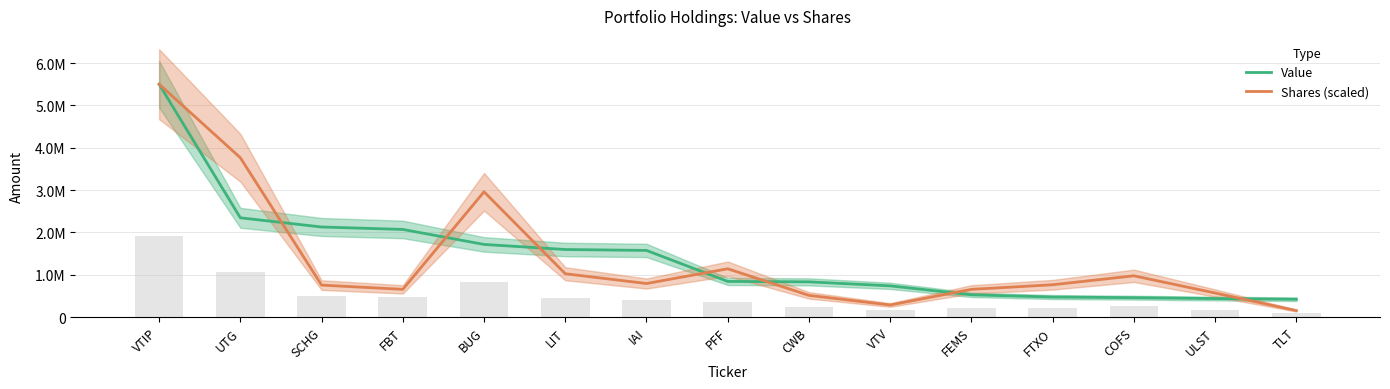

How many values in the Value series are below 843000?

7